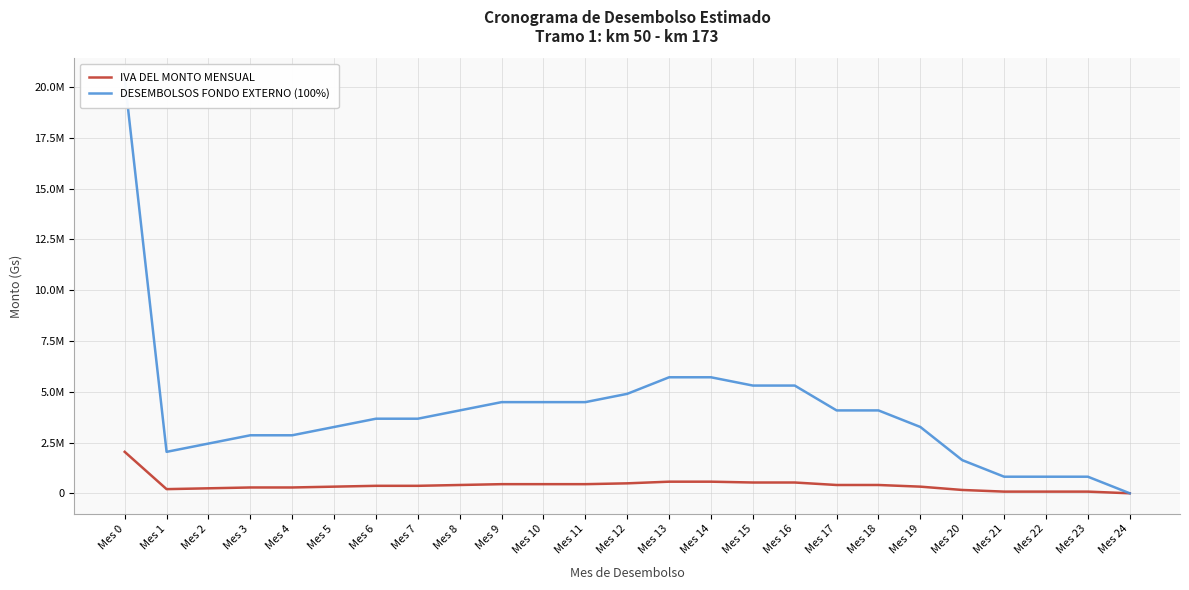

What is the value of the DESEMBOLSOS FONDO EXTERNO (100%) point at the 22nd from the left?

816000